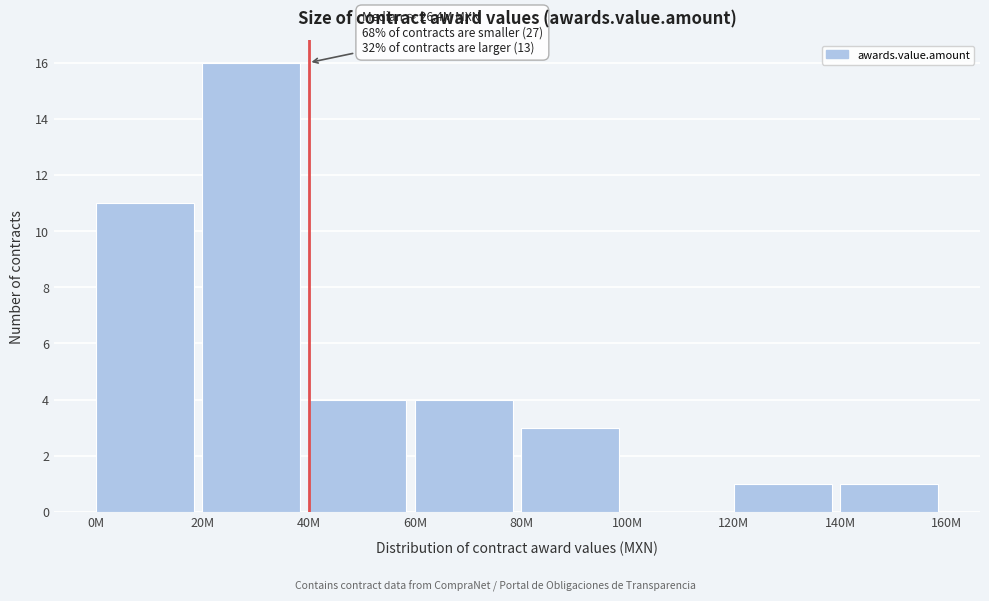

Reading left to right, list all the values displayed in this chart.

0M=11	20M=16	40M=4	60M=4	80M=3	100M=0	120M=1	140M=1